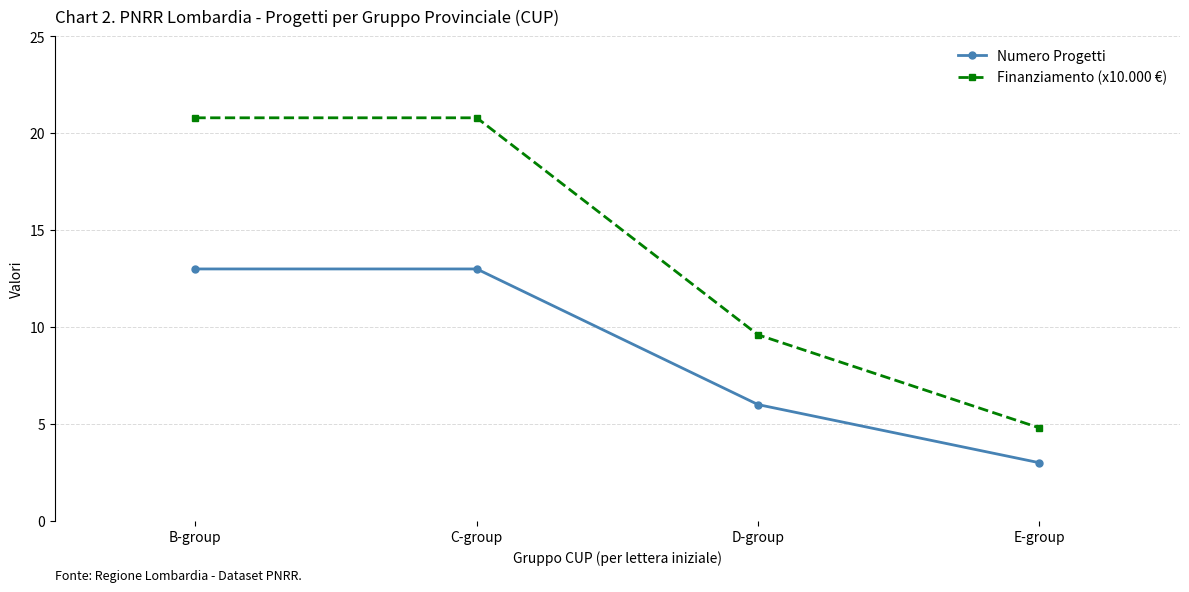

What is the label of the 1st point from the left?

B-group